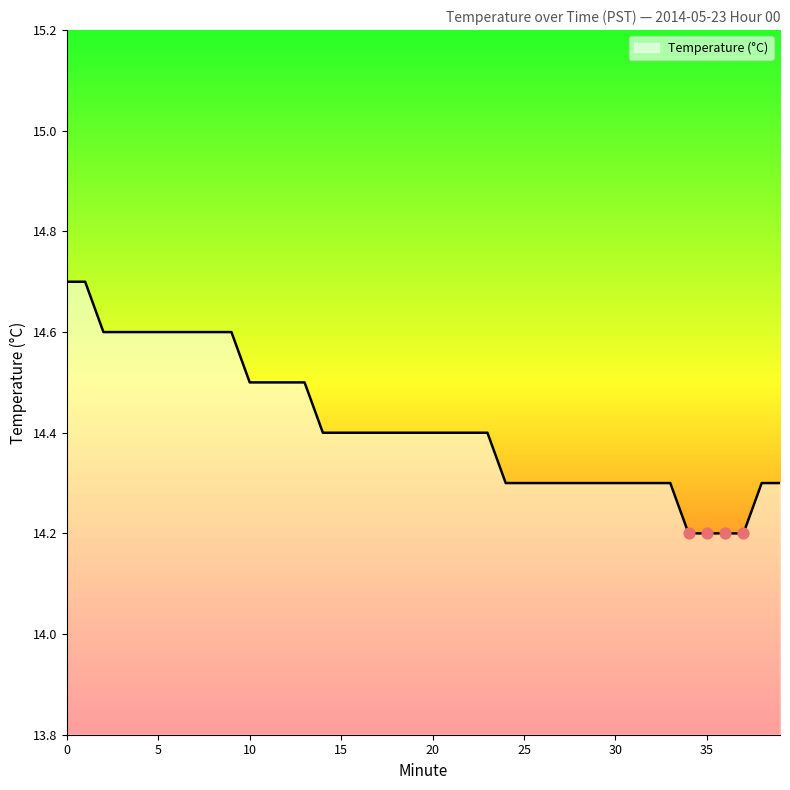

What is the smallest value displayed?

14.2